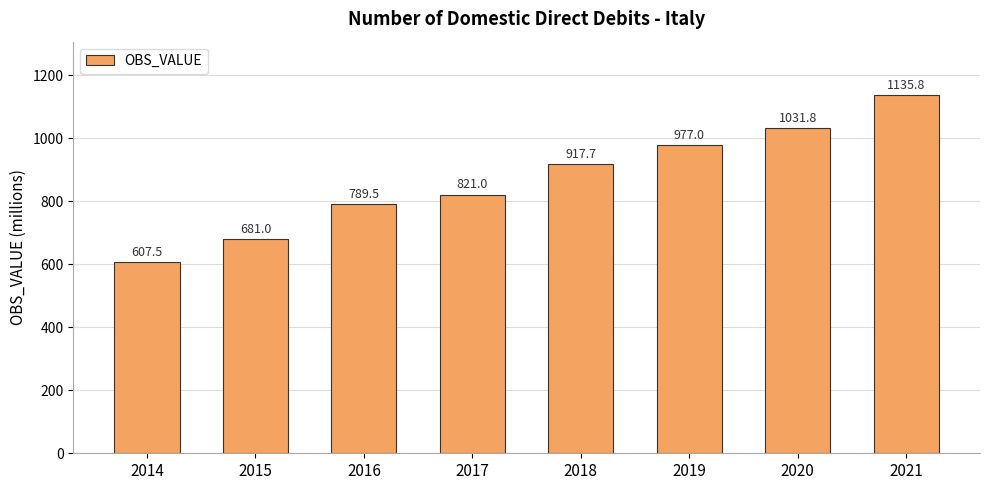

What is the average value?

870.2